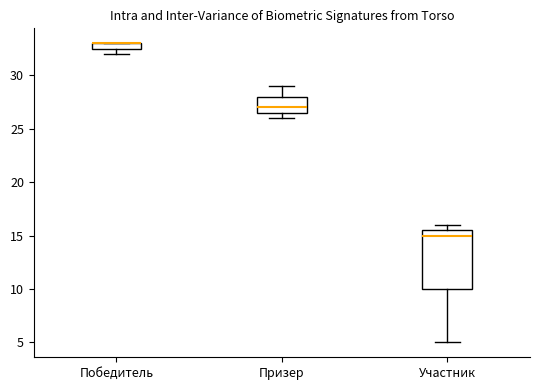

Where does the upper whisker of the box for Призер end on the y-axis? The values are not printed on the chart, so give them approximately, as read against the axis.

29.0